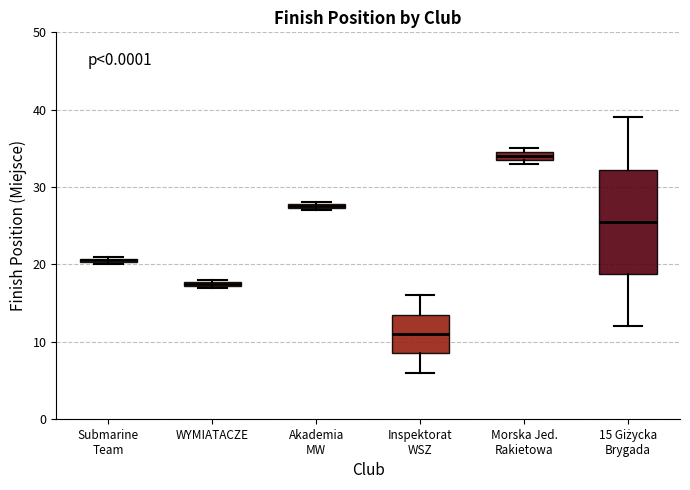

Which box's median line is the highest?

Morska Jed. Rakietowa